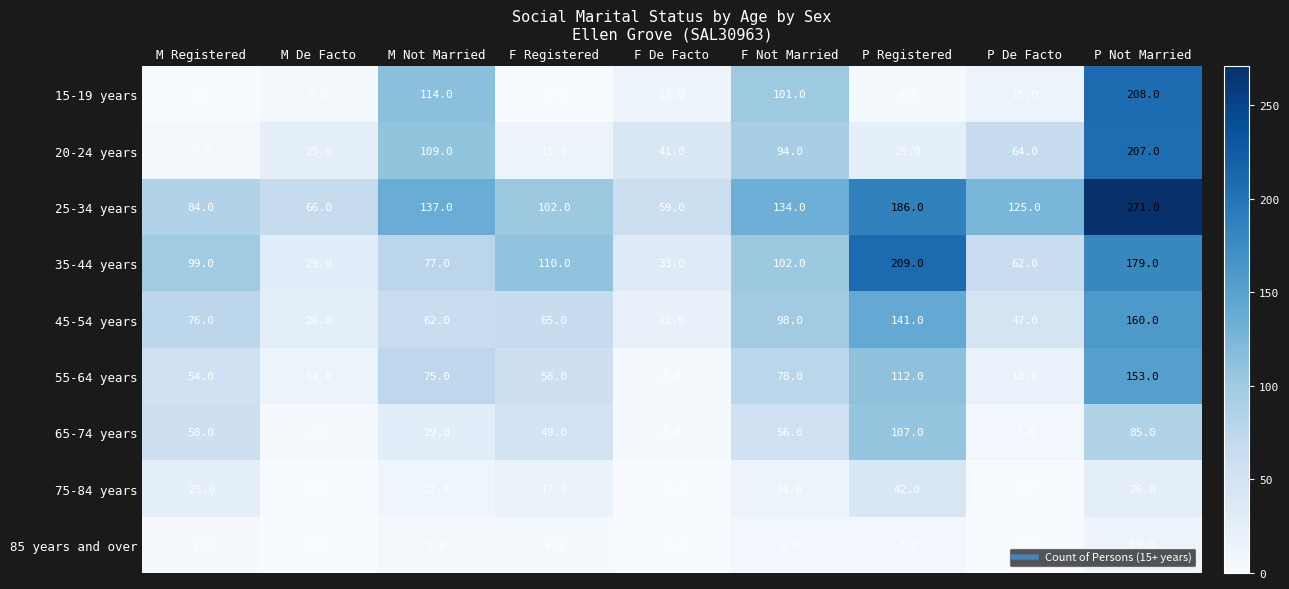

True or false: 75-84 years has a value of 19 at M Not Married.

False